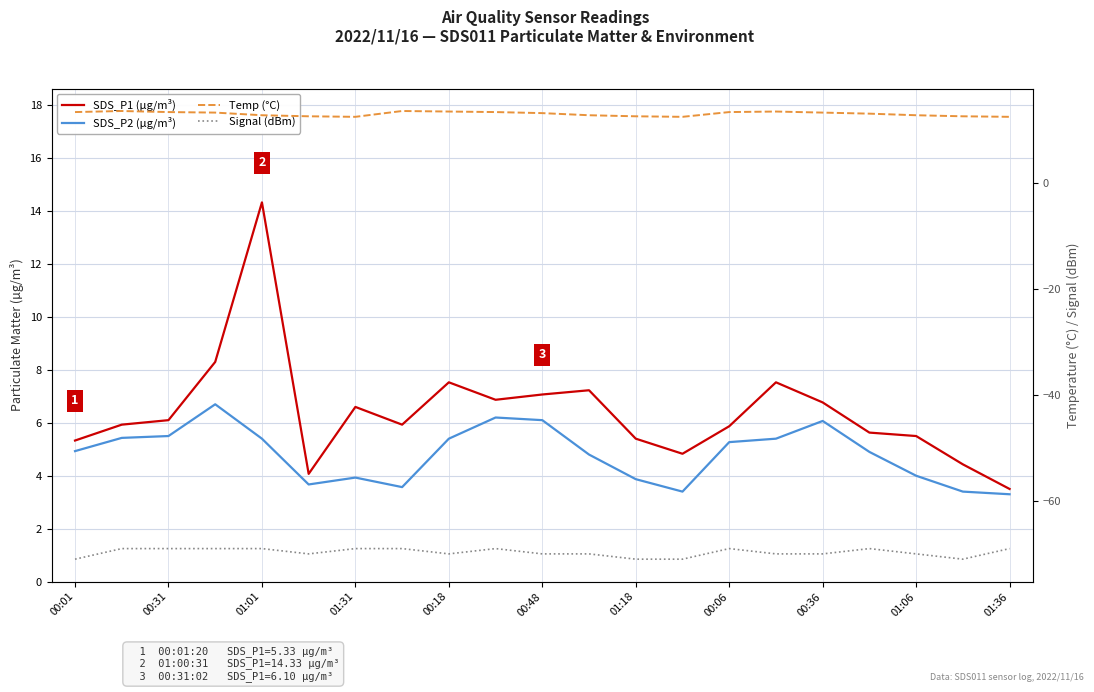

True or false: Signal (dBm) and SDS_P2 (µg/m³) intersect in this chart.

False